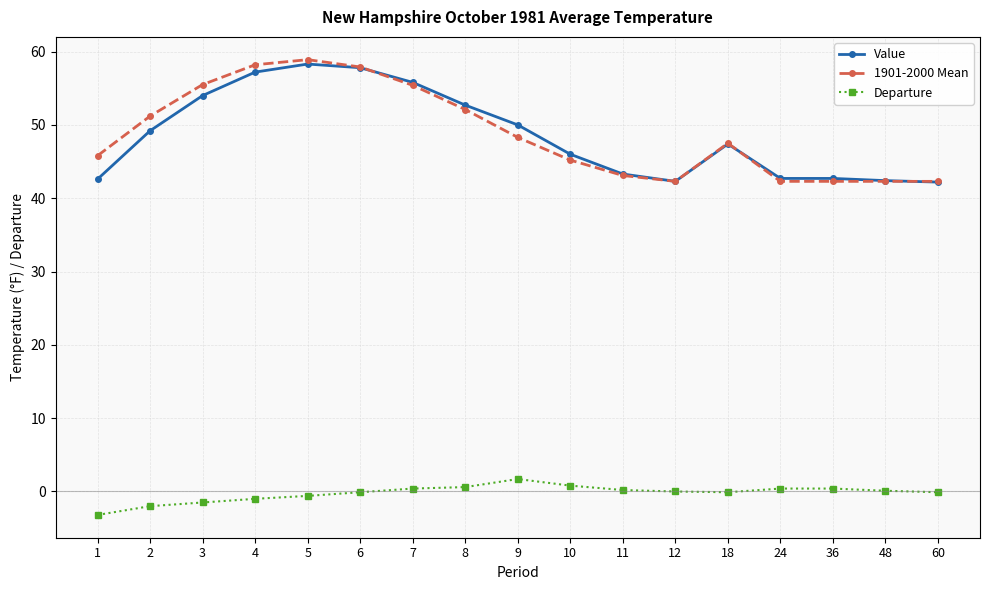

True or false: Departure and Value cross at least once.

False